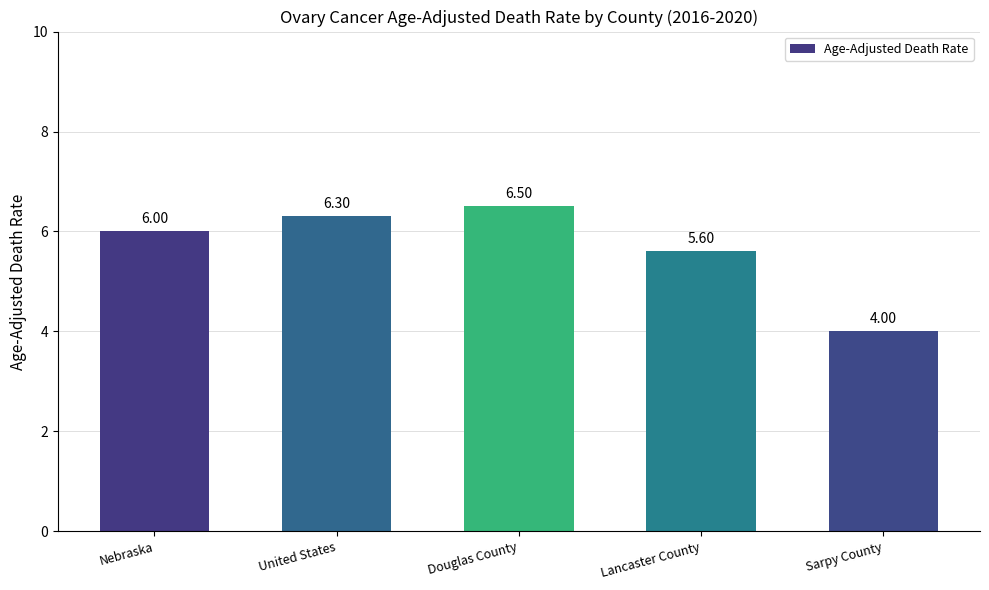

Between Lancaster County and Douglas County, which is larger?

Douglas County